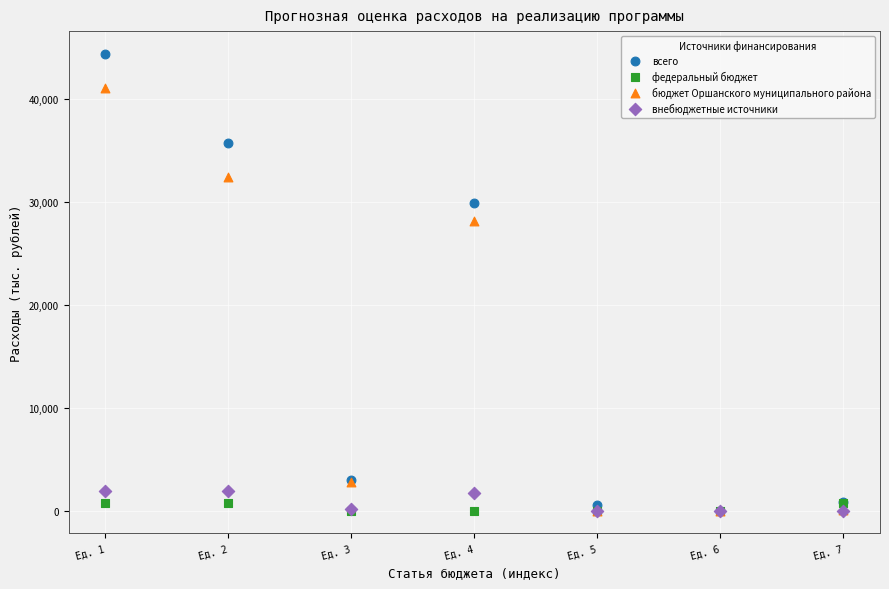

Which series has the widest spread of Y values?

всего